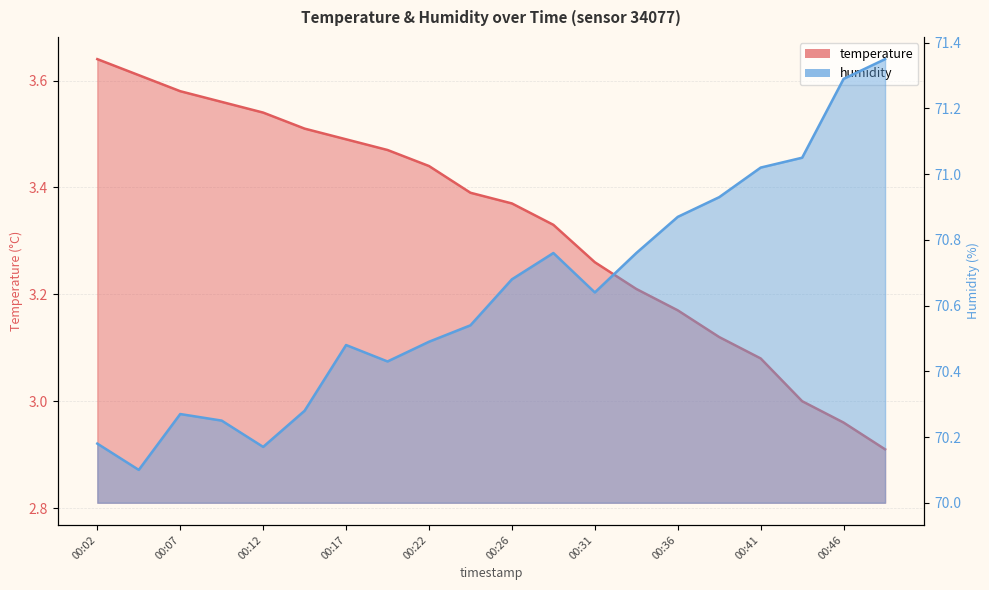

How many series are shown in this chart?

2